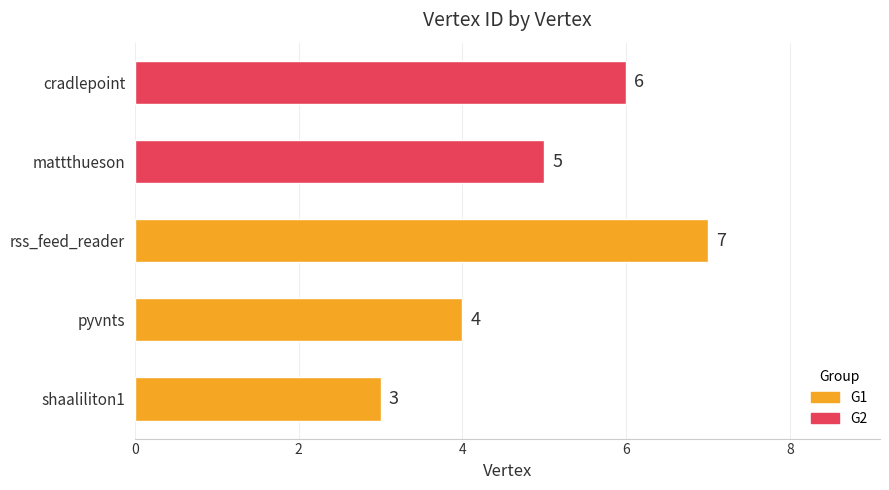

Reading top to bottom, what are all the values shown in this chart?

cradlepoint=6	mattthueson=5	rss_feed_reader=7	pyvnts=4	shaaliliton1=3